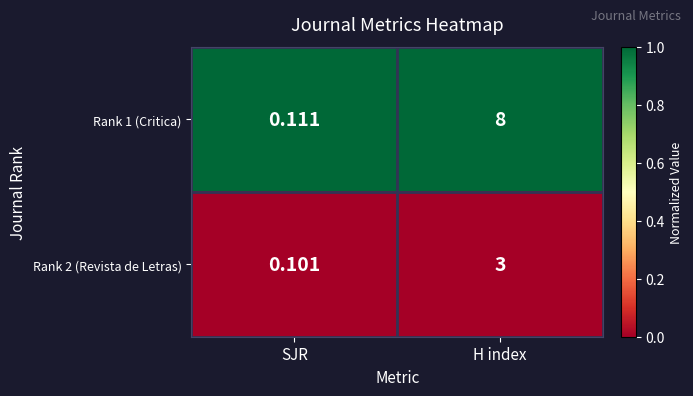

Which series has the largest range (max minus min)?

Rank 1 (Critica)